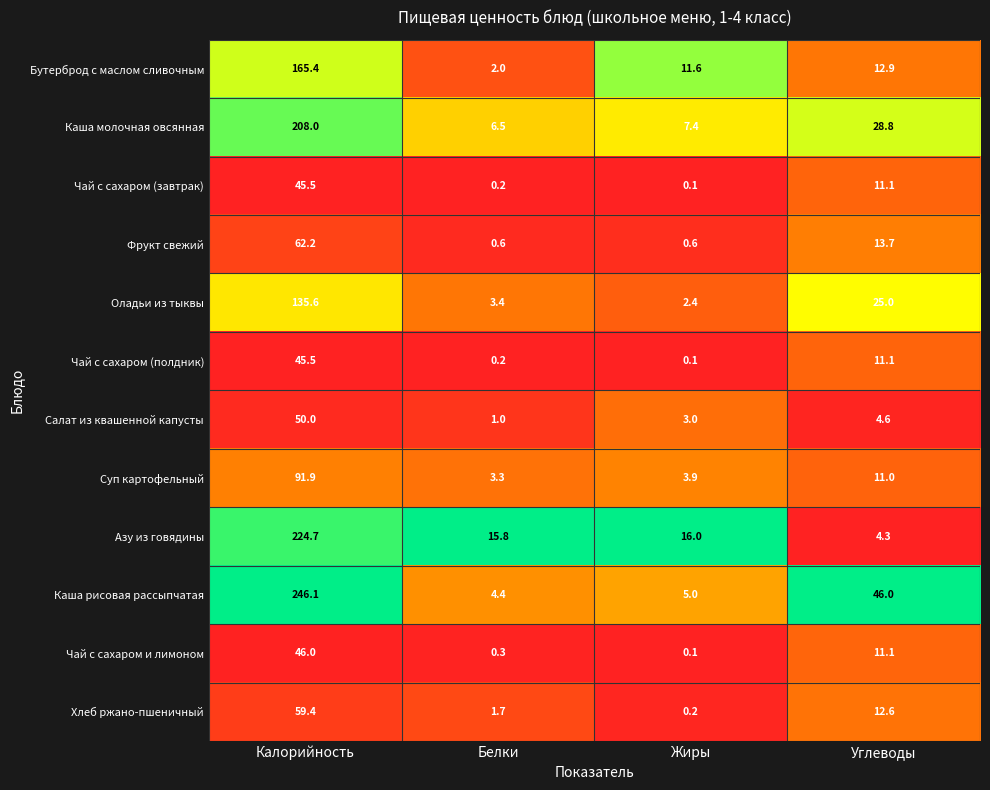

Between Белки and Углеводы, which series saw the biggest shift?

Каша рисовая рассыпчатая